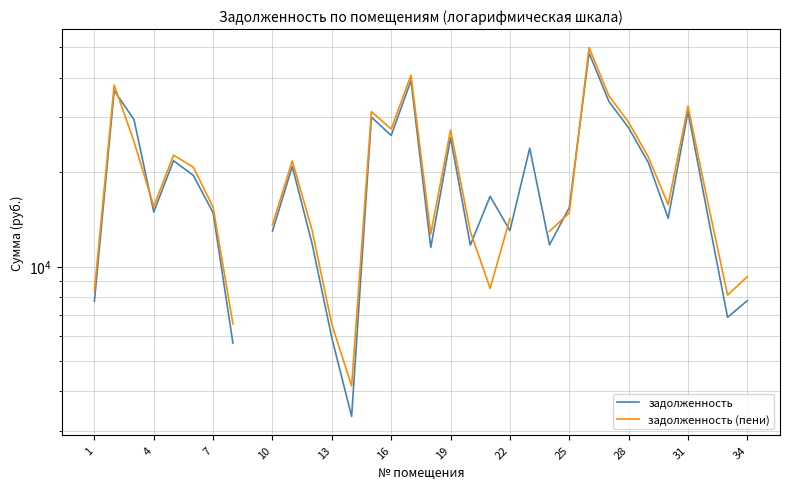

What is the difference between the maximum and second lowest values in the задолженность series?

42232.6